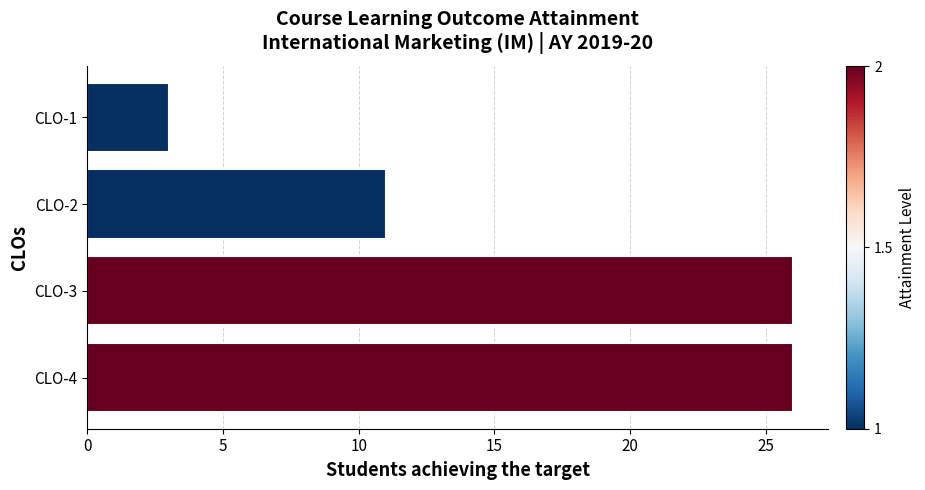

What is the difference between the maximum and second lowest values?

15